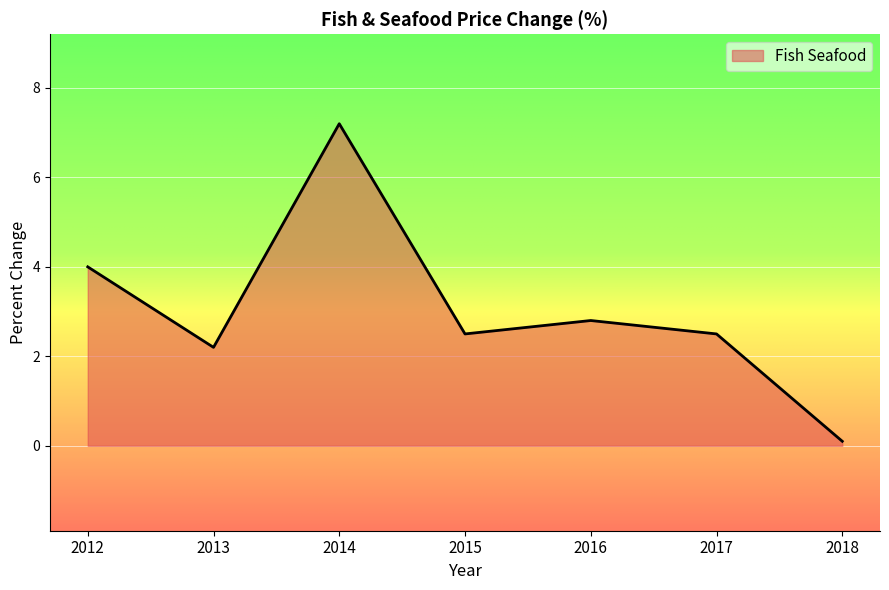

What is the average value?

3.0